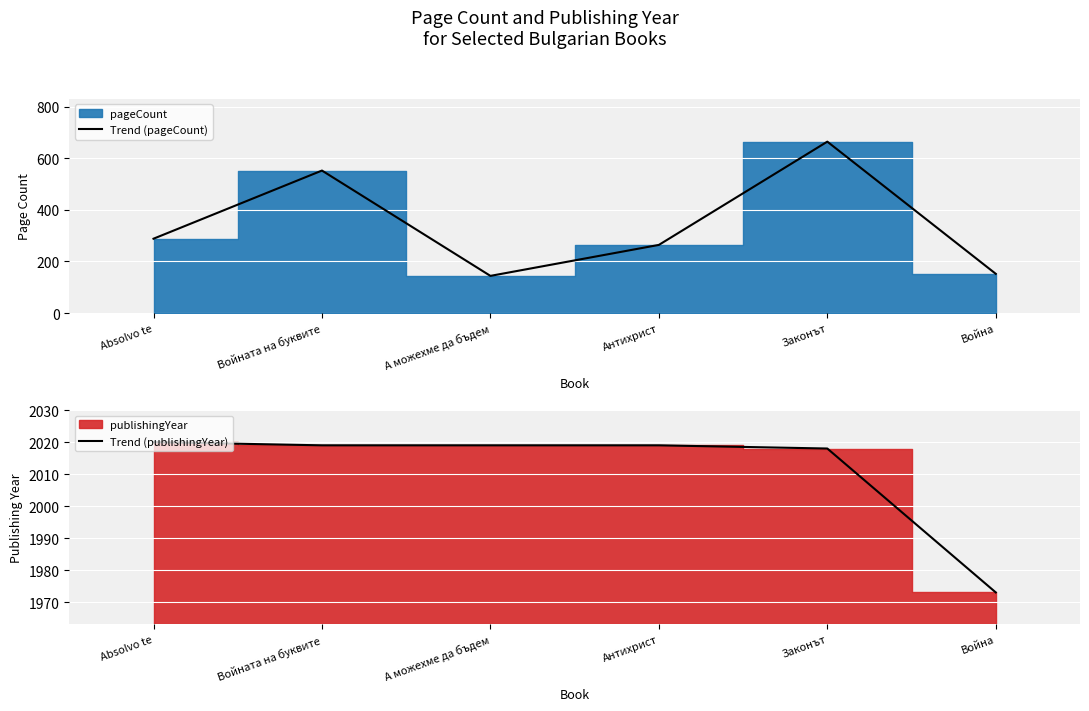

What is the smallest value displayed?

144